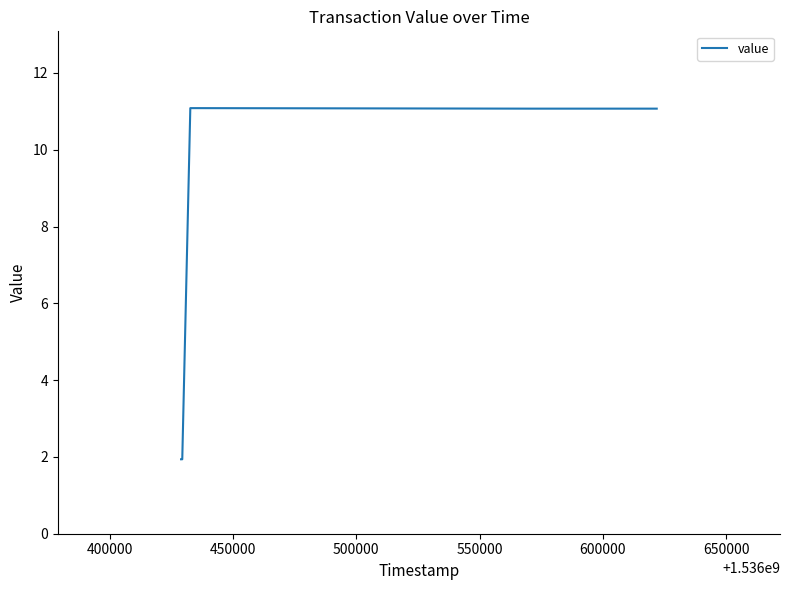

Reading left to right, list all the values displayed in this chart.

1.9	1.9	11.1	11.1	11.1	11.1	11.1	11.1	11.1	11.1